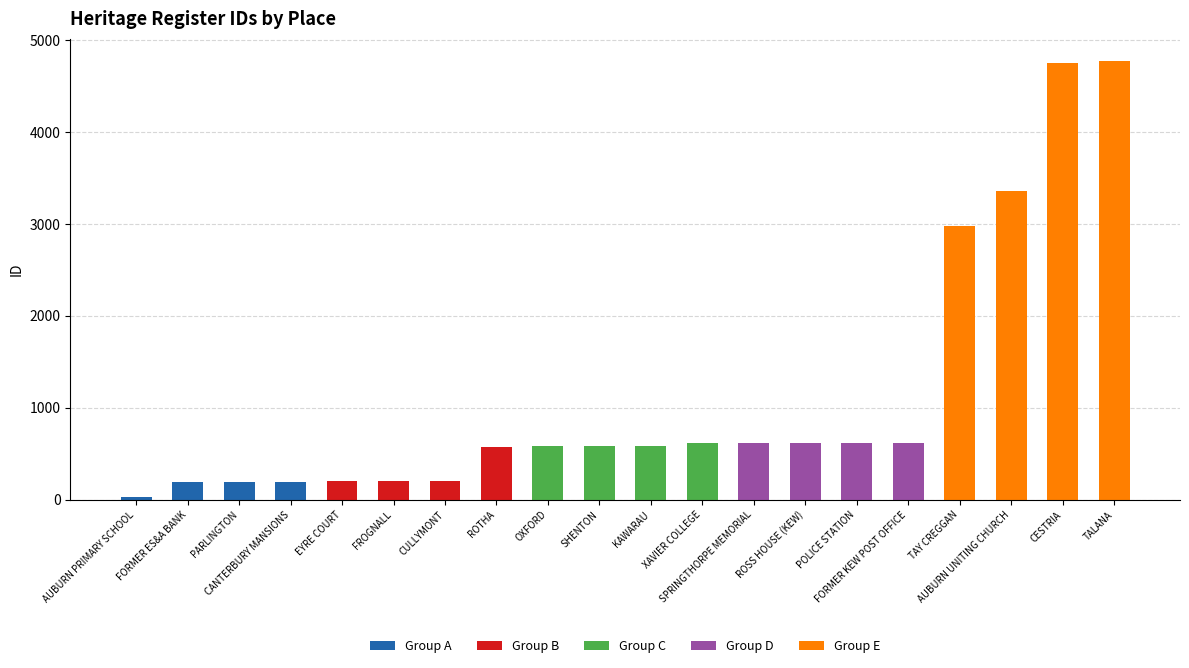

What are all the series names shown in the legend?

Group A, Group B, Group C, Group D, Group E